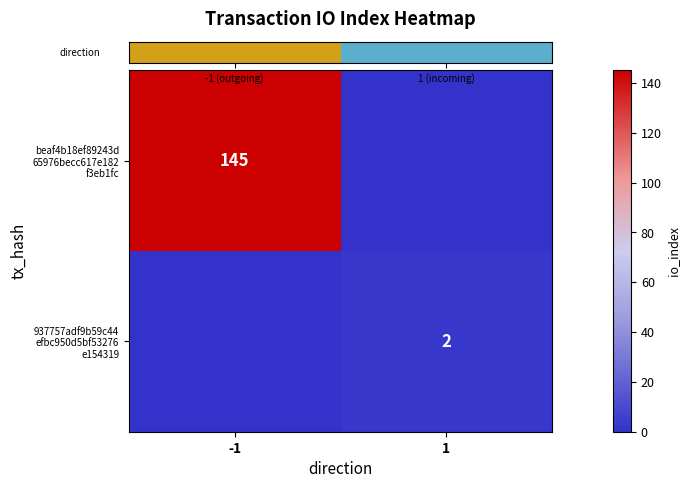

At how many categories does at least one series exceed 99?

1